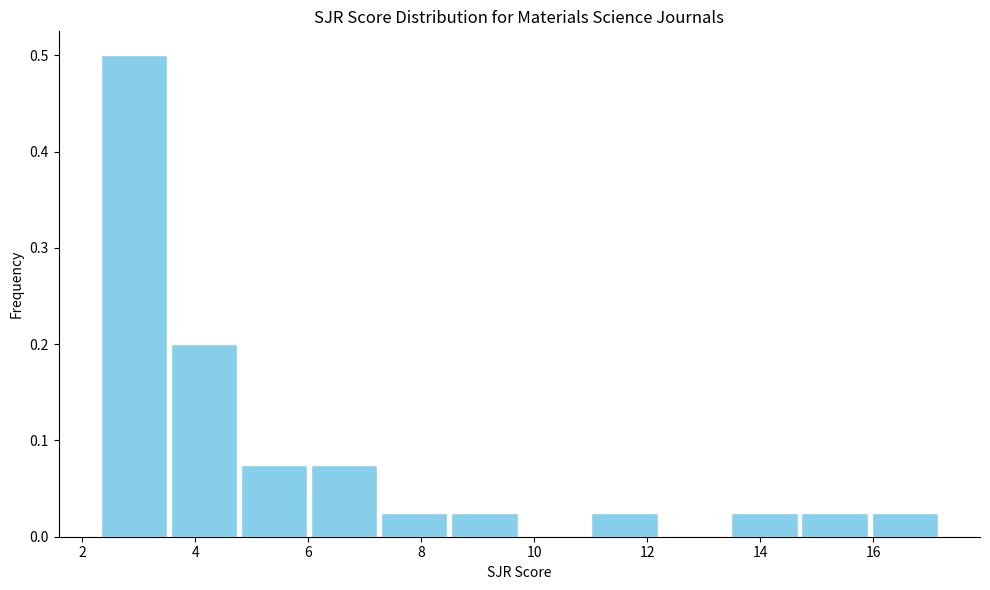

What is the height of the bar covering 2.2 to 3.6 on the x-axis? Neither the bar edges nor the heights are printed on the chart, so give them approximately, as read against the axes.

0.50